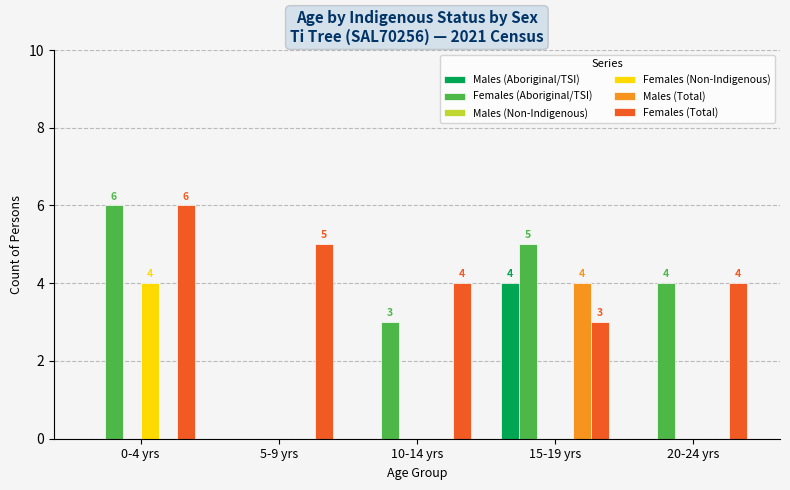

Are the bars horizontal?

No